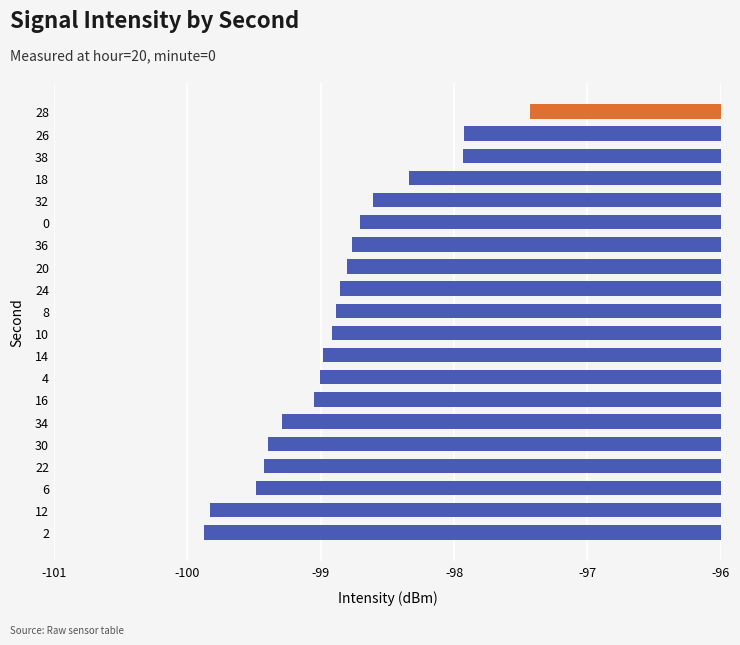

The chart shows a value of -162.3 at 26. True or false?

False